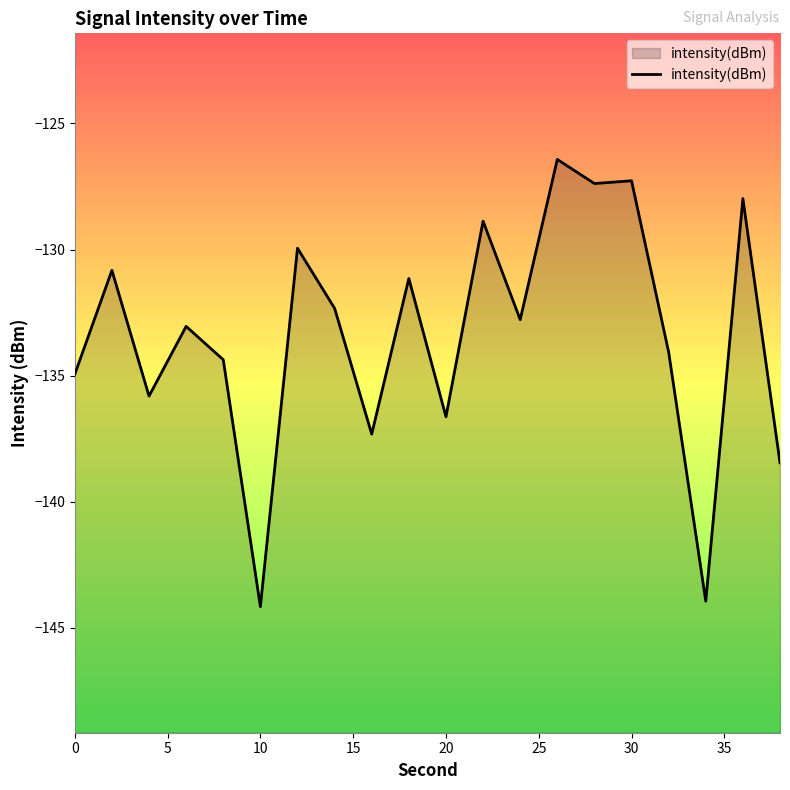

What is the greatest value displayed?

-126.4